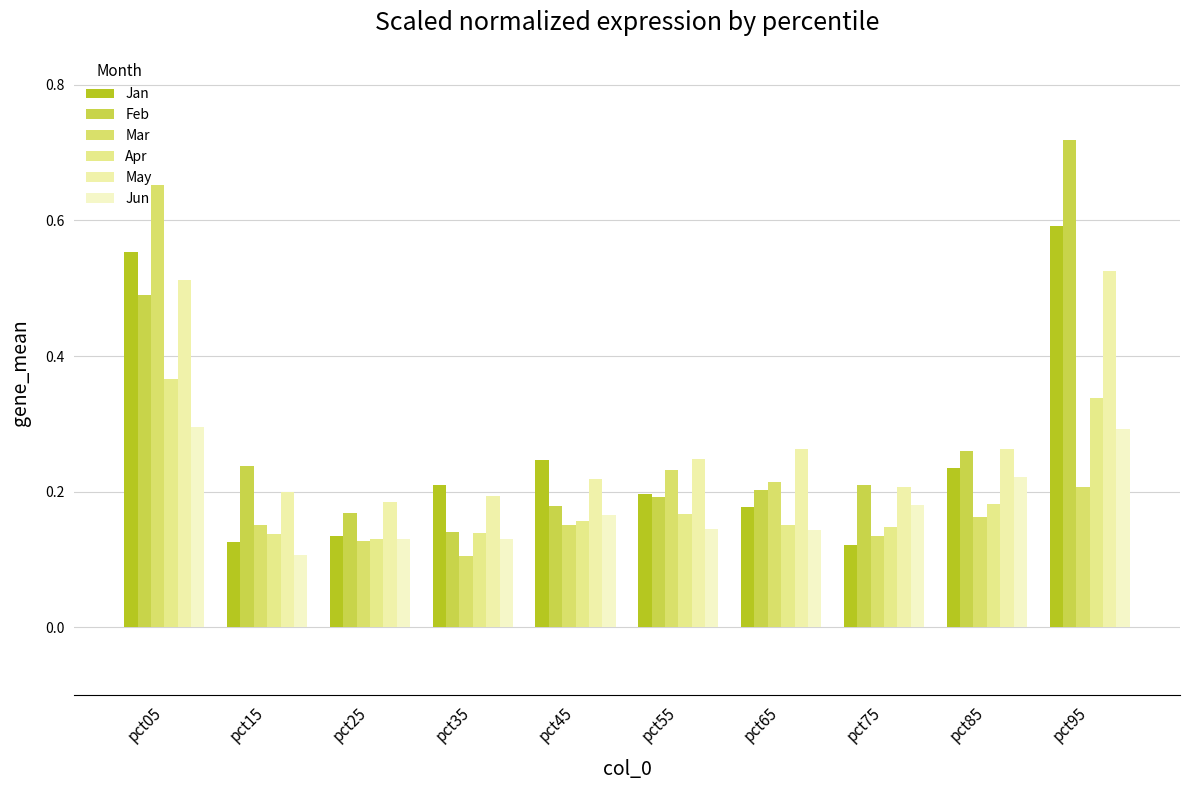

Does the chart contain any negative values?

No